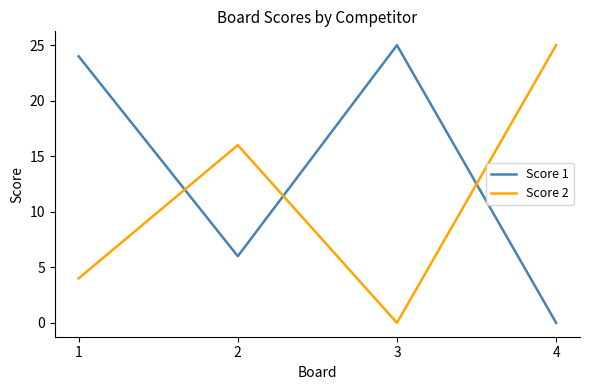

Where is the first local minimum for Score 2?

3